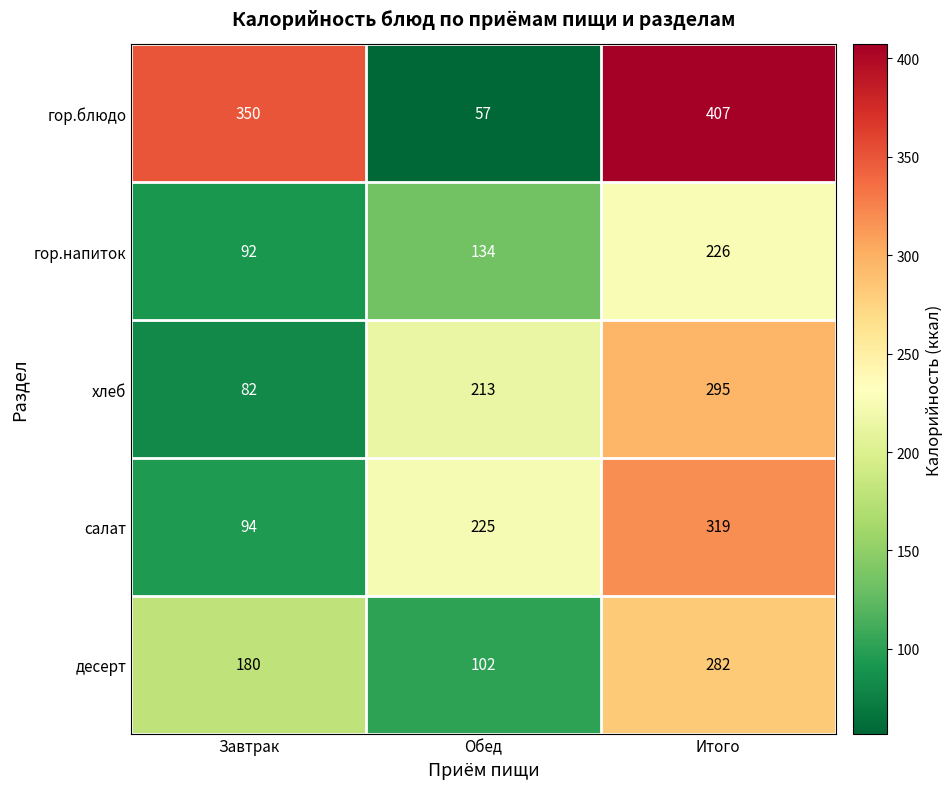

What is the maximum value shown in the chart?

407